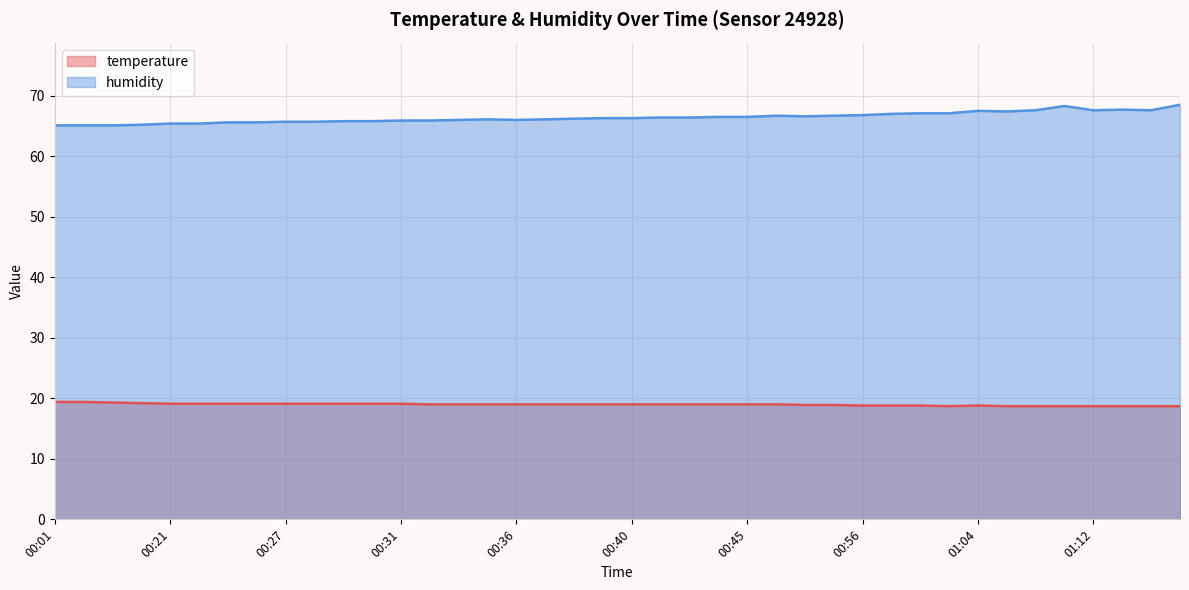

What is the label of the 36th point from the right?

00:21